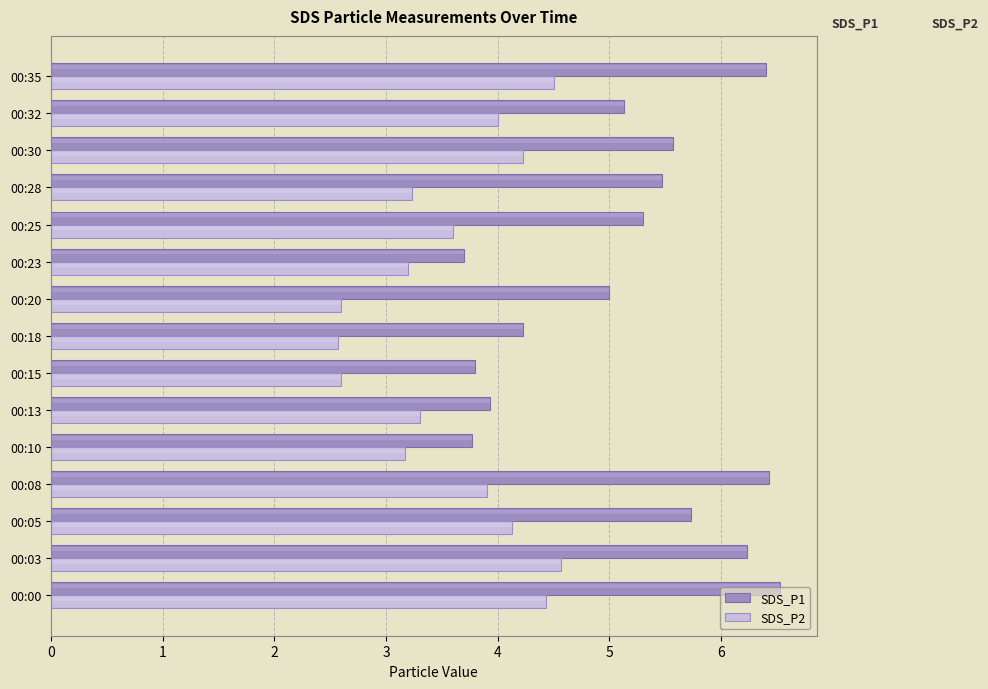

What is the value of the SDS_P1 bar at the 9th from the left?

5.0